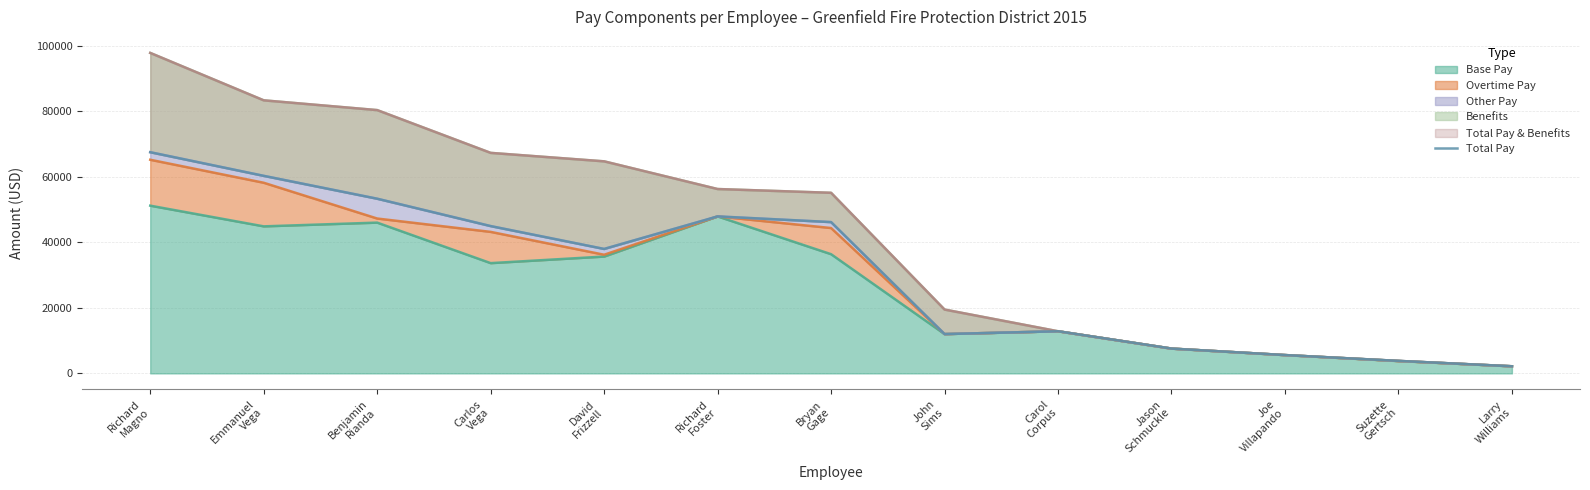

What position from the right is Larry
Williams?

1